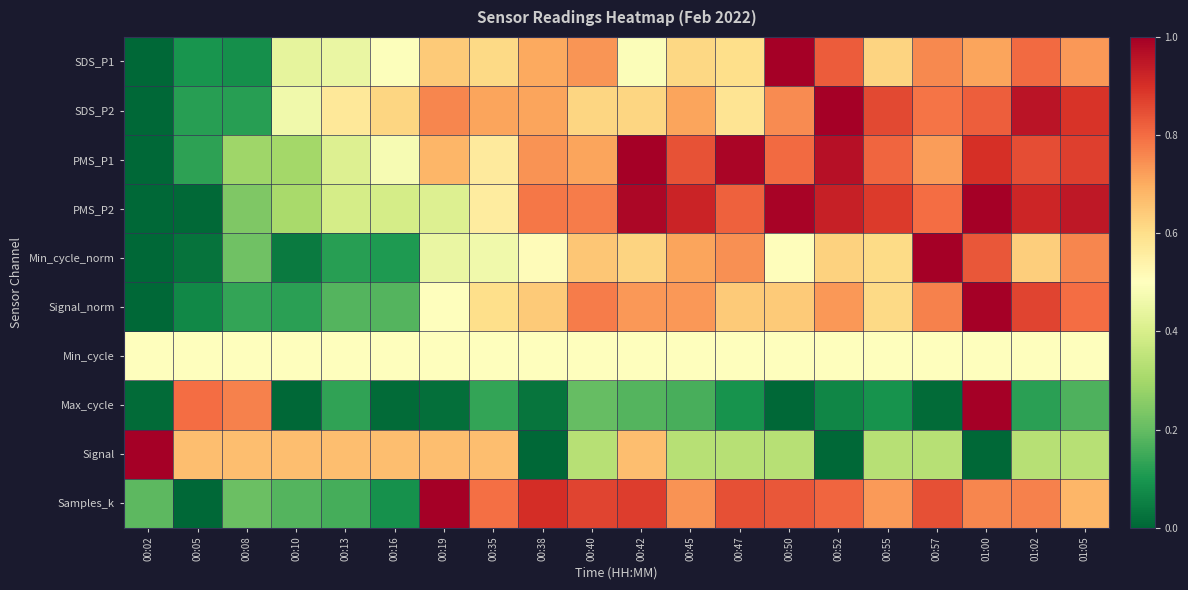

Between 00:13 and 00:38, which is larger?

00:38